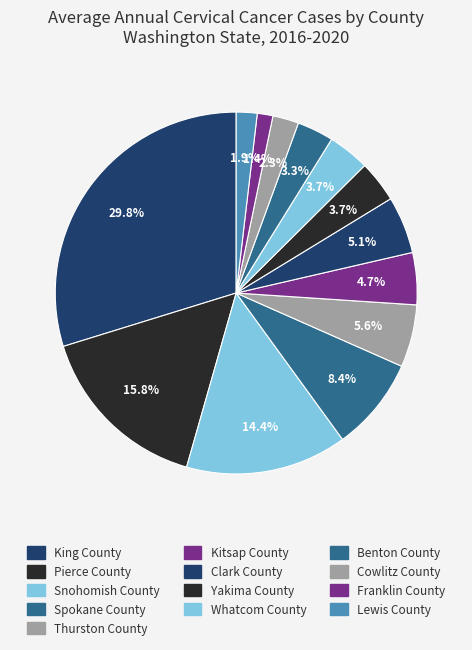

Combined, do Cowlitz County and Kitsap County account for over 50%?

No